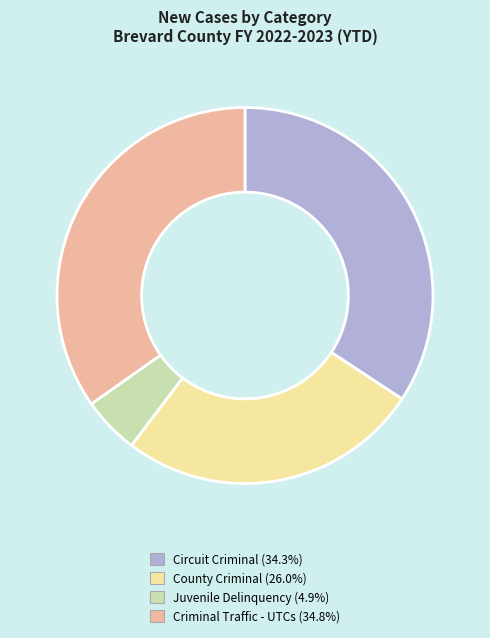

The Circuit Criminal slice represents 25% of the pie. True or false?

False